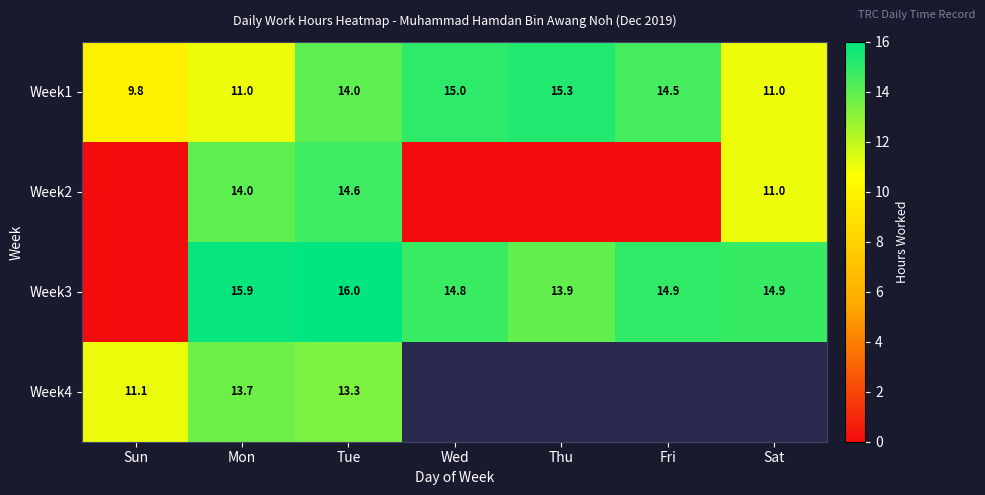

How many data points in Week1 are less than 14?

3